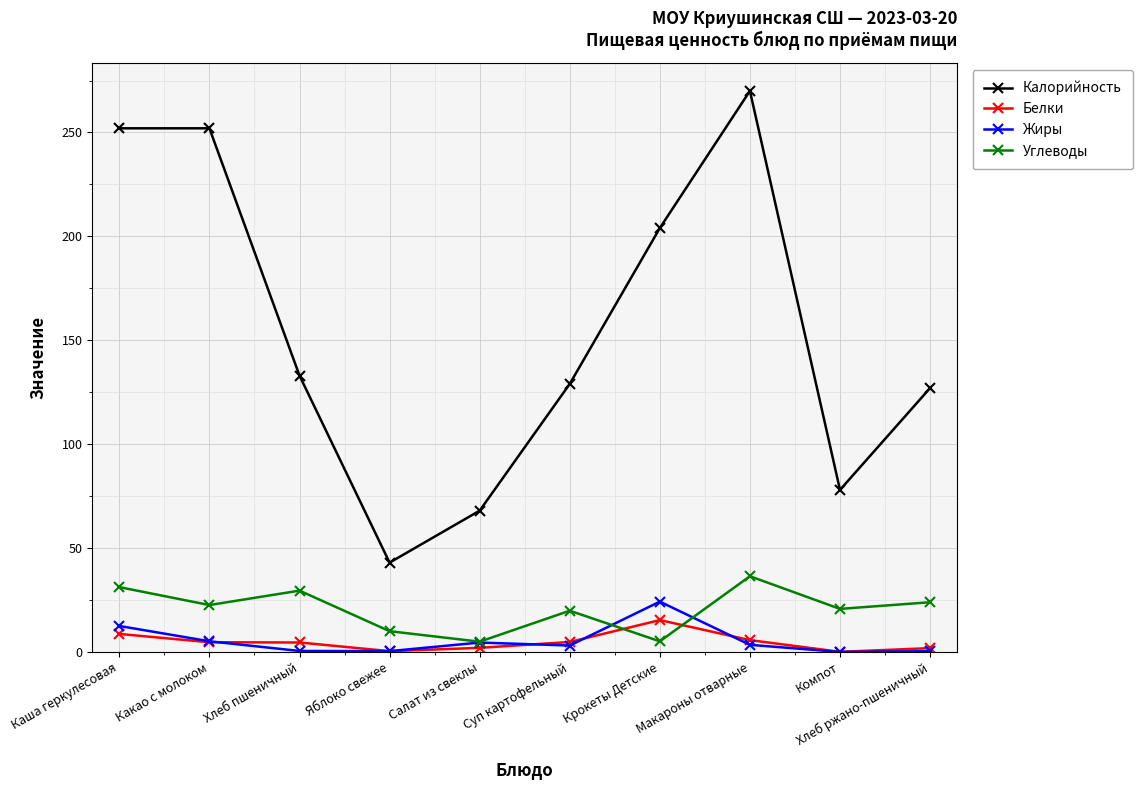

Between Суп картофельный and Макароны отварные, which series saw the biggest shift?

Калорийность